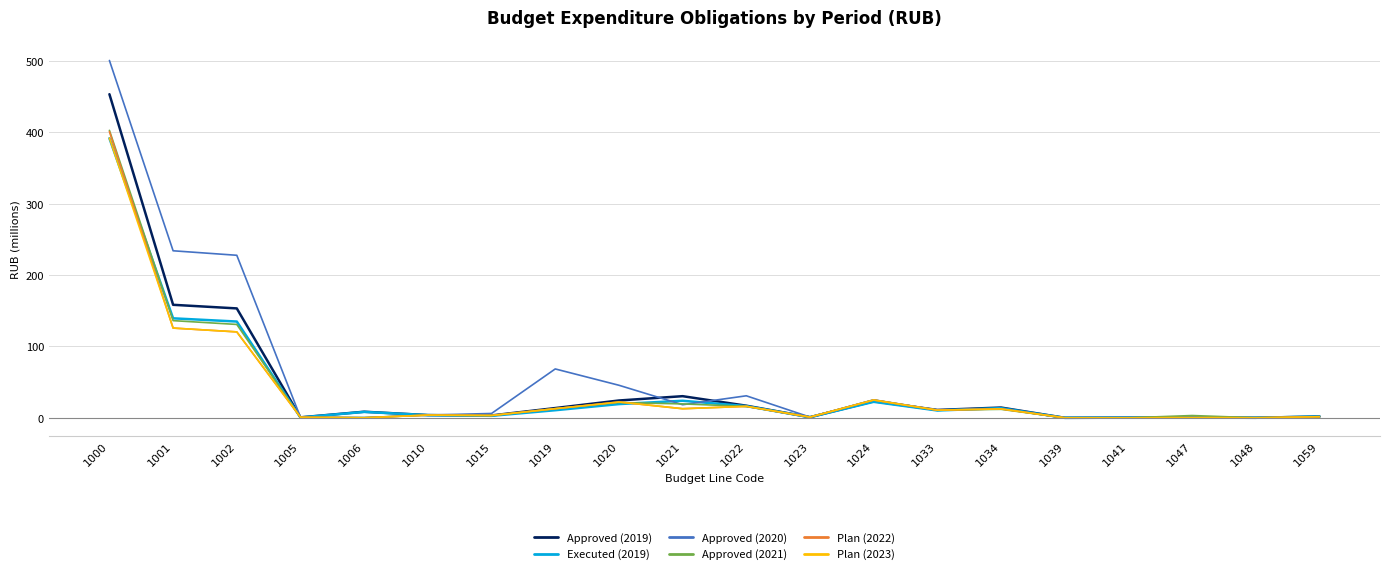

What are all the series names shown in the legend?

Approved (2019), Executed (2019), Approved (2020), Approved (2021), Plan (2022), Plan (2023)